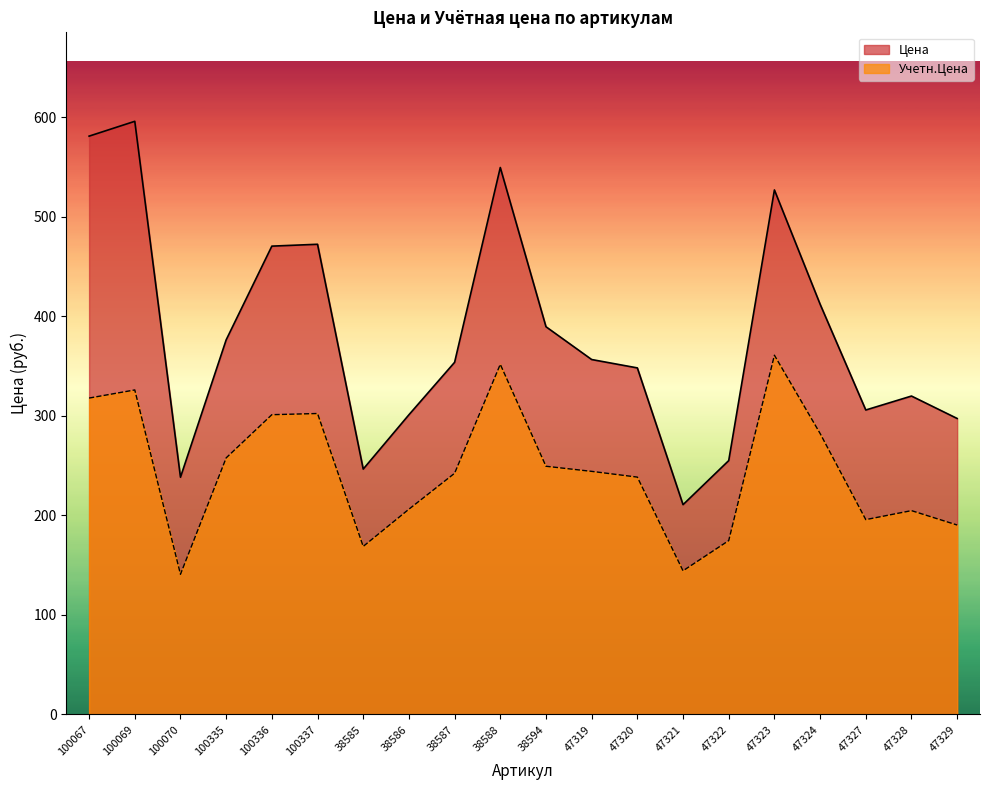

List the series in order of their peak value, highest first.

Цена, Учетн.Цена